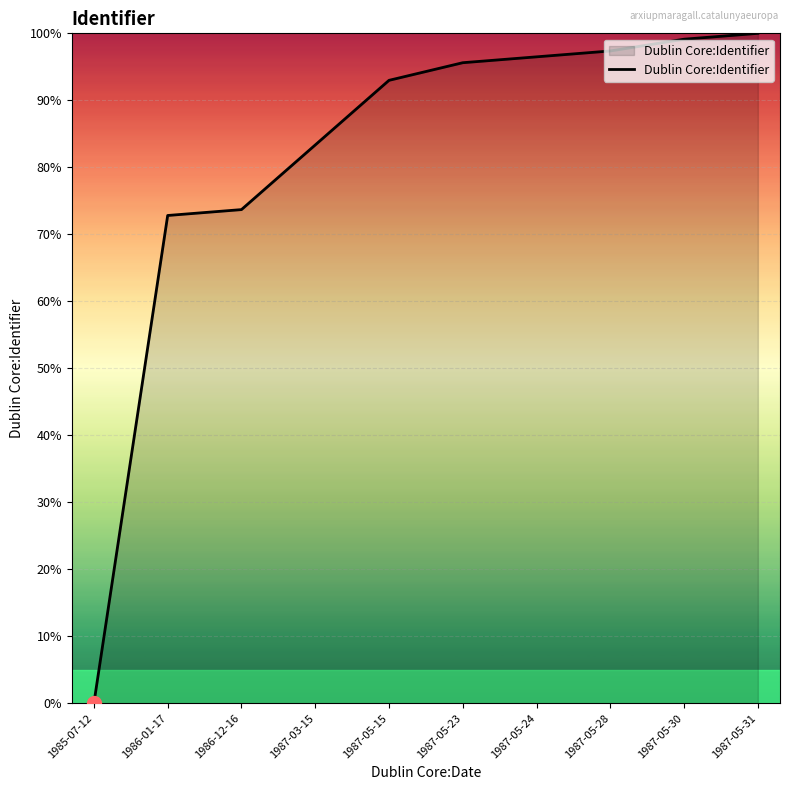

At which label does the data first exceed 95?

1987-05-23